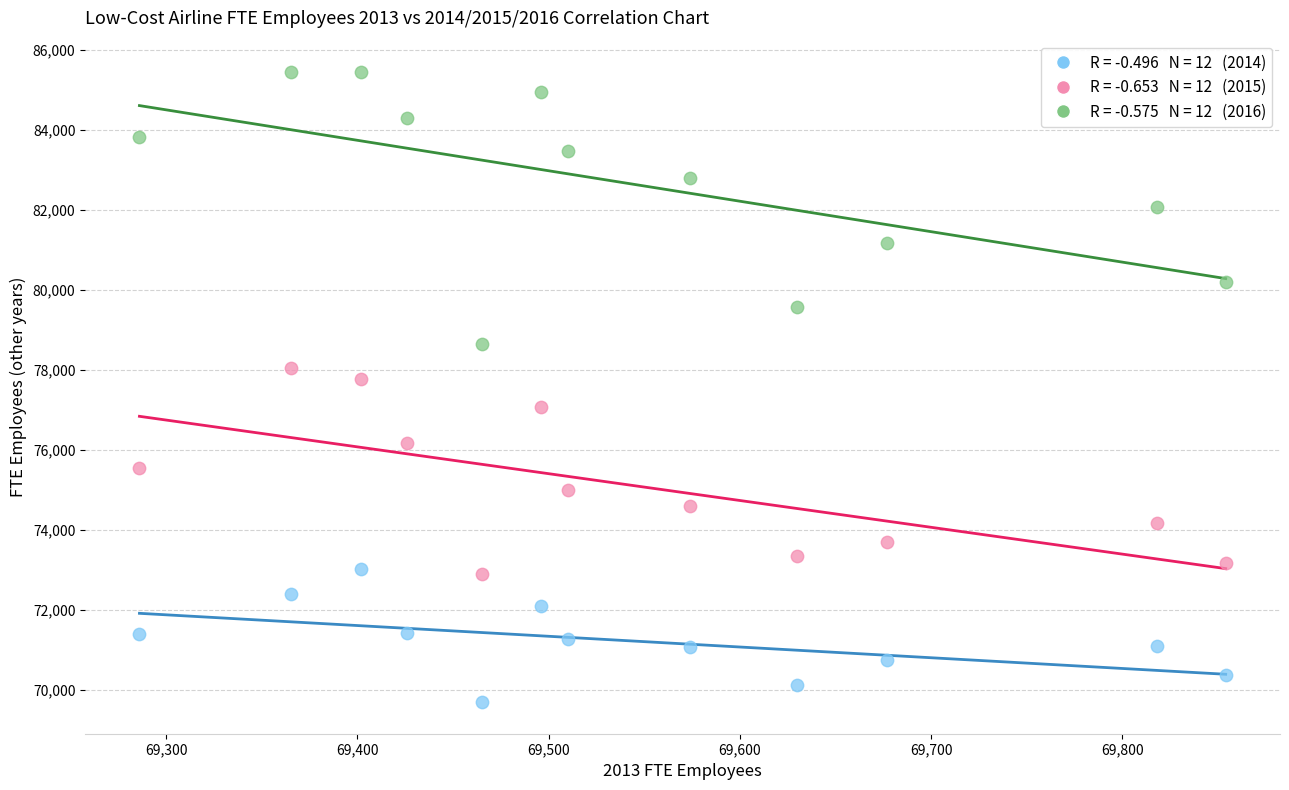

Across all series, what Y value is closest to 77566?

77783